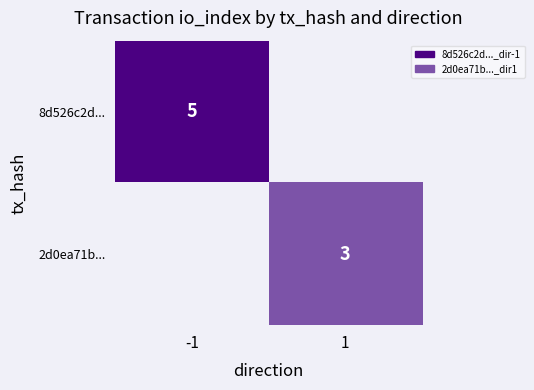

What is the maximum value shown in the chart?

5